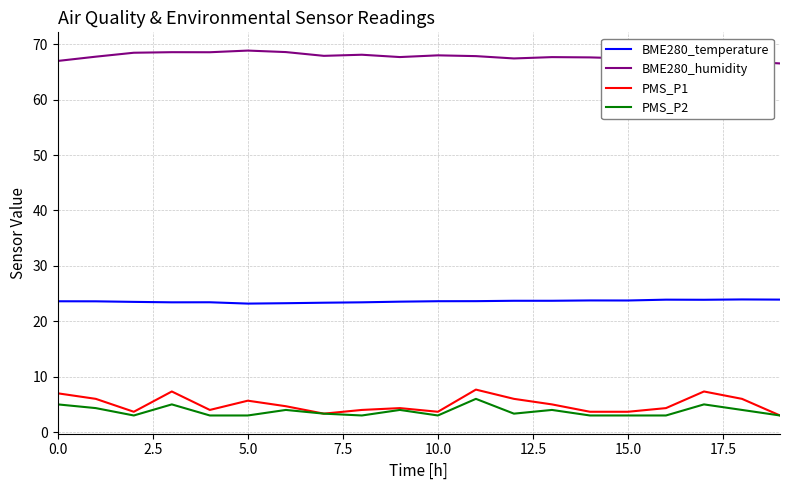

What are all the series names shown in the legend?

BME280_temperature, BME280_humidity, PMS_P1, PMS_P2